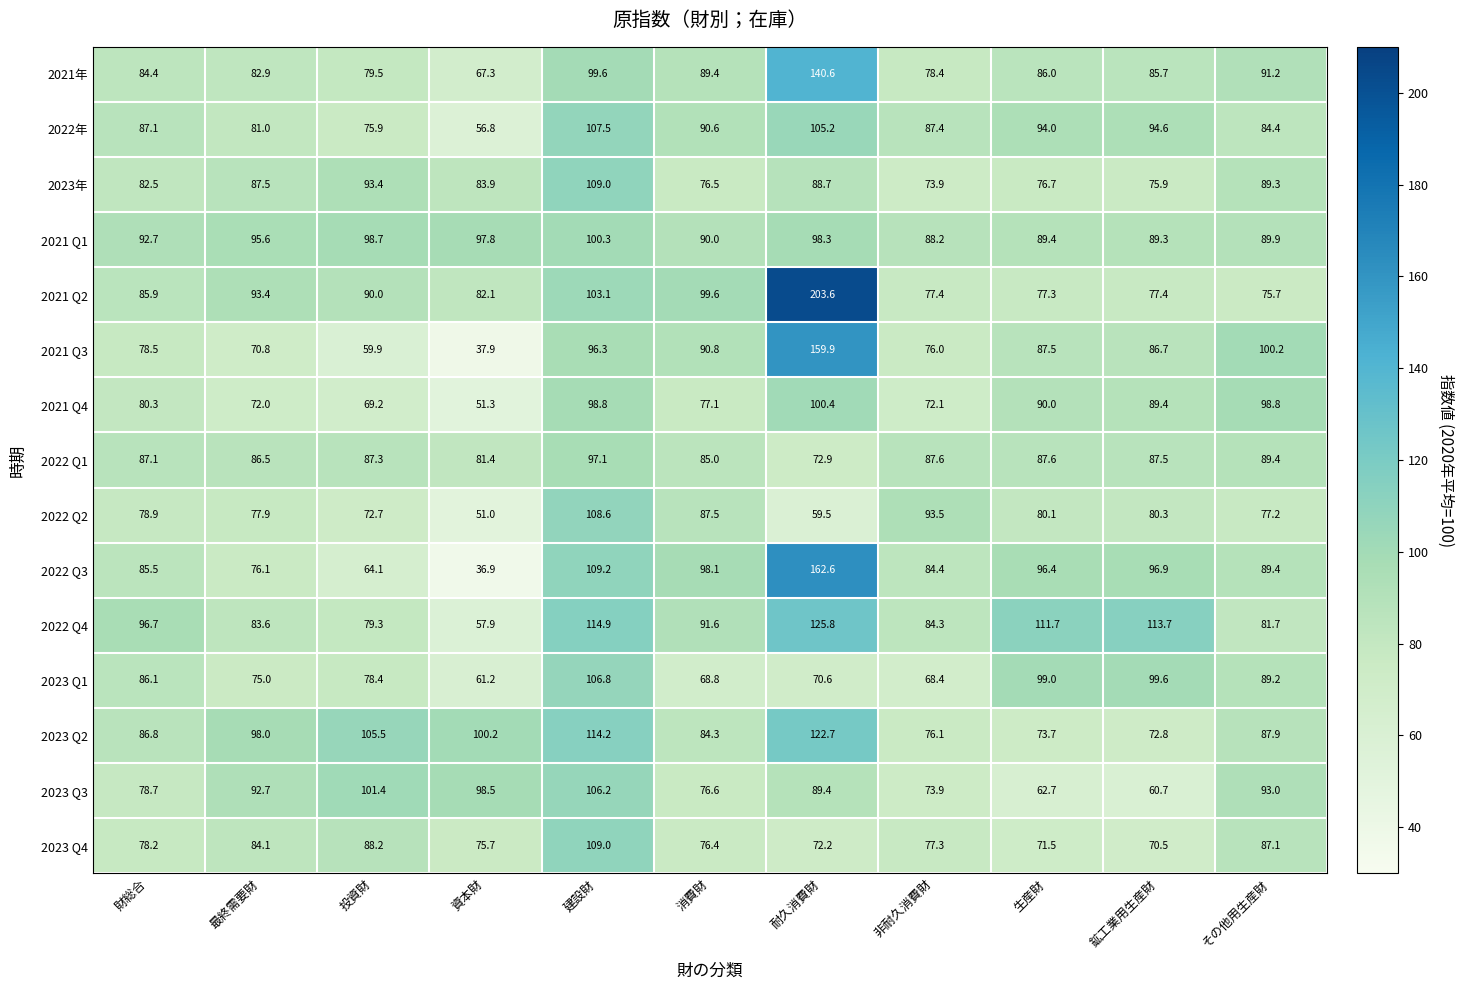

At which category does the chart reach its peak across all series?

耐久消費財